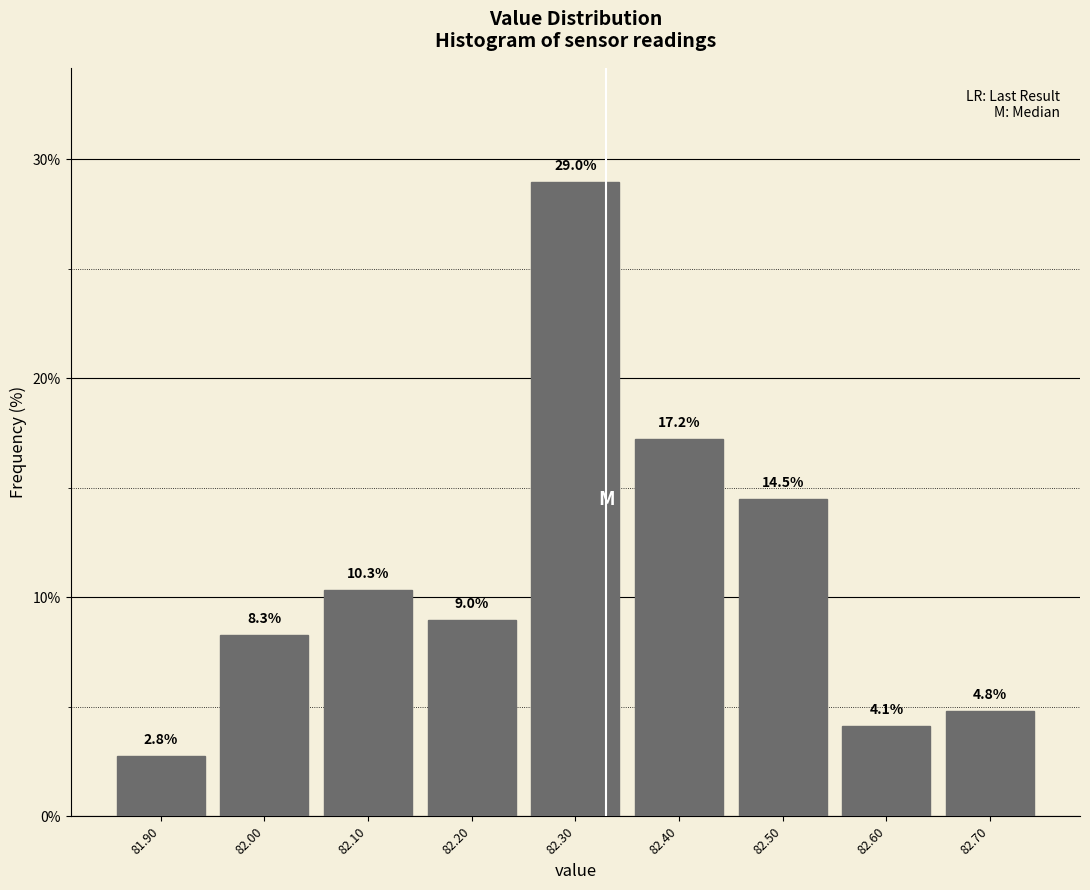

Reading left to right, transcribe this chart: for each bar, give the range it covers on the x-axis and its height.

81.85 to 81.95: 2.8
81.95 to 82.05: 8.3
82.05 to 82.15: 10.3
82.15 to 82.25: 9.0
82.25 to 82.35: 29.0
82.35 to 82.45: 17.2
82.45 to 82.55: 14.5
82.55 to 82.65: 4.1
82.65 to 82.75: 4.8